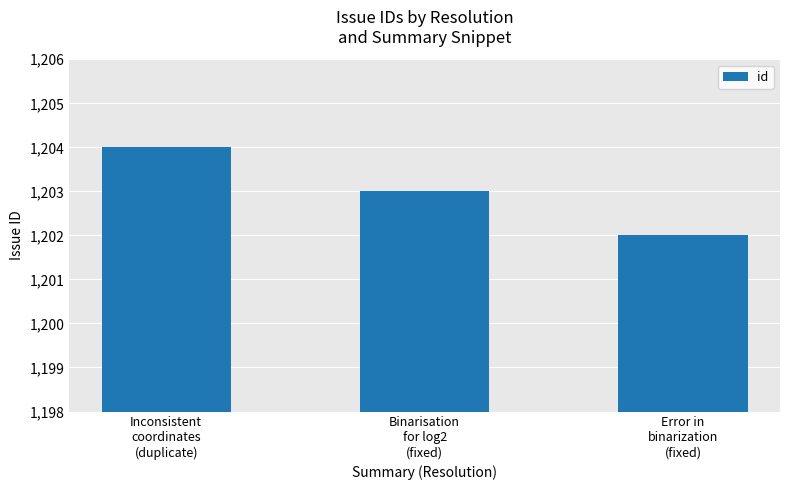

Reading left to right, transcribe all the data shown in this chart.

Inconsistent
coordinates
(duplicate)=1204	Binarisation
for log2
(fixed)=1203	Error in
binarization
(fixed)=1202